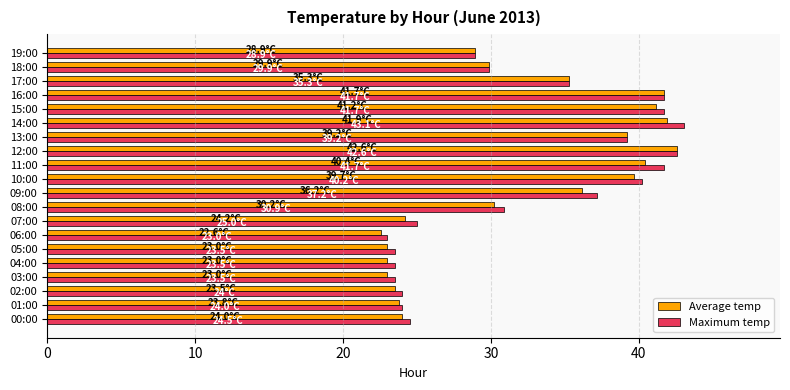

The Average temp series shows 23.0 at 03:00. True or false?

True